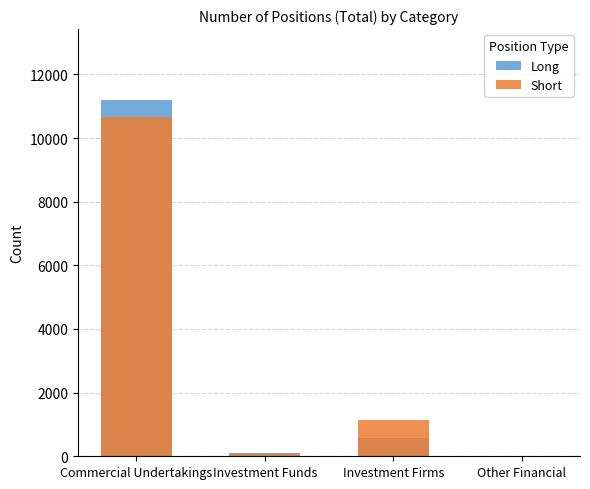

What value does the Short series have at Investment Funds?

62.0